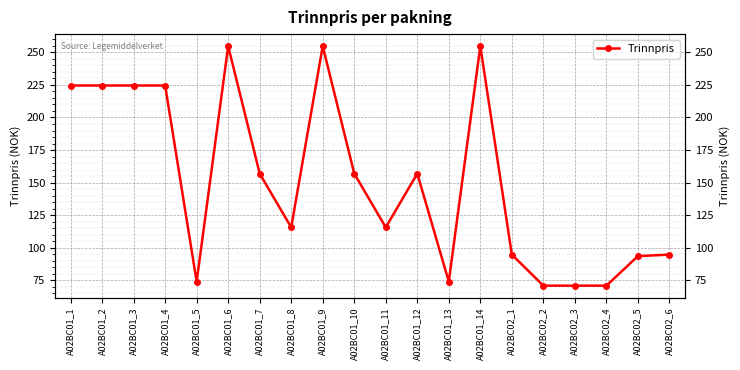

What is the minimum value shown in the chart?

70.7